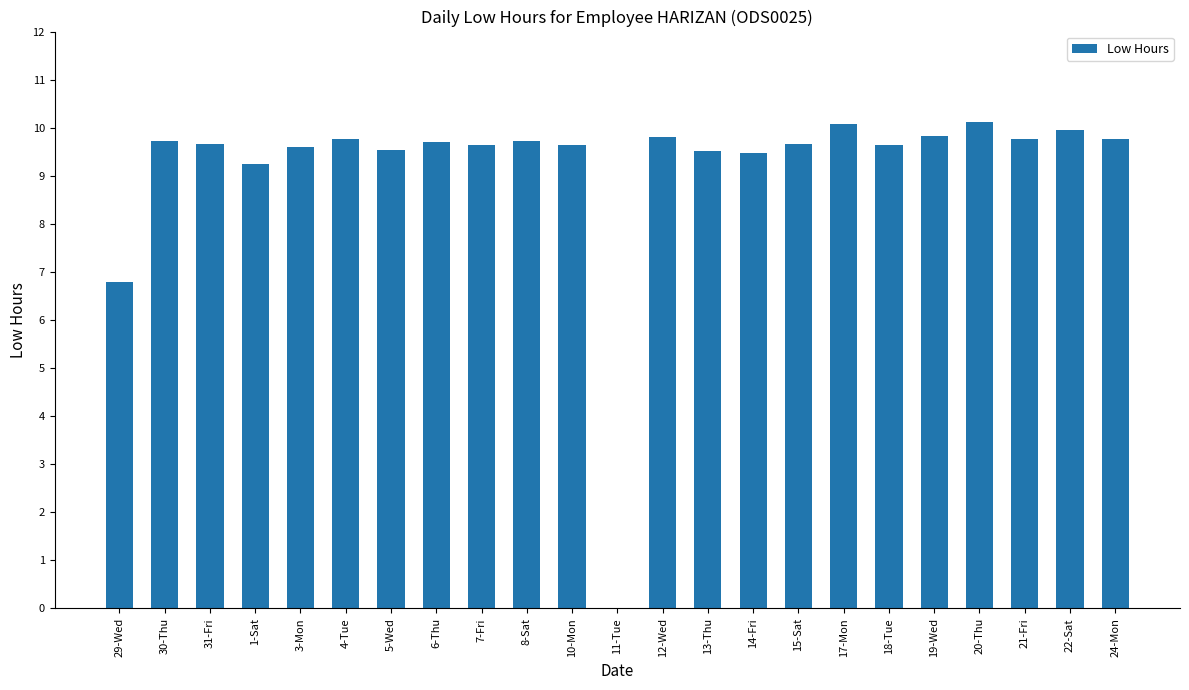

What is the sum of all values?

210.6